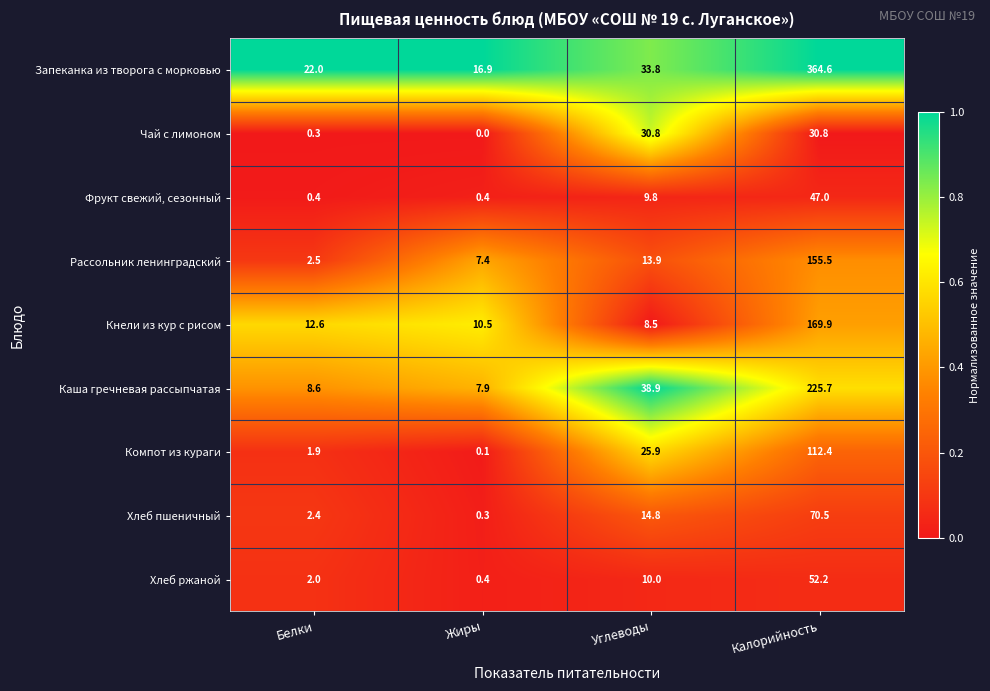

Count the number of data series in this chart.

9